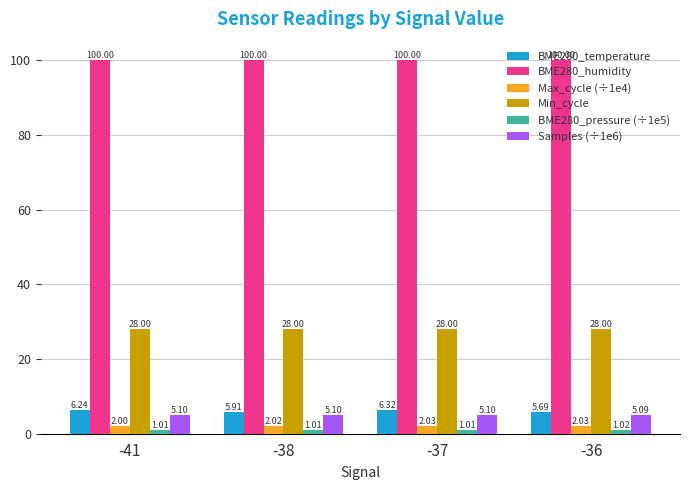

What is the average value of the BME280_temperature series?

6.0